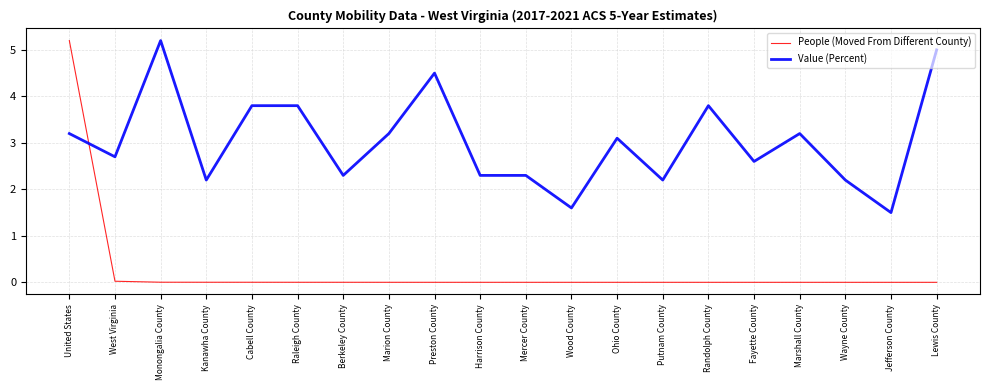

What is the difference between the Value (Percent) values at Wood County and Mercer County?

0.7